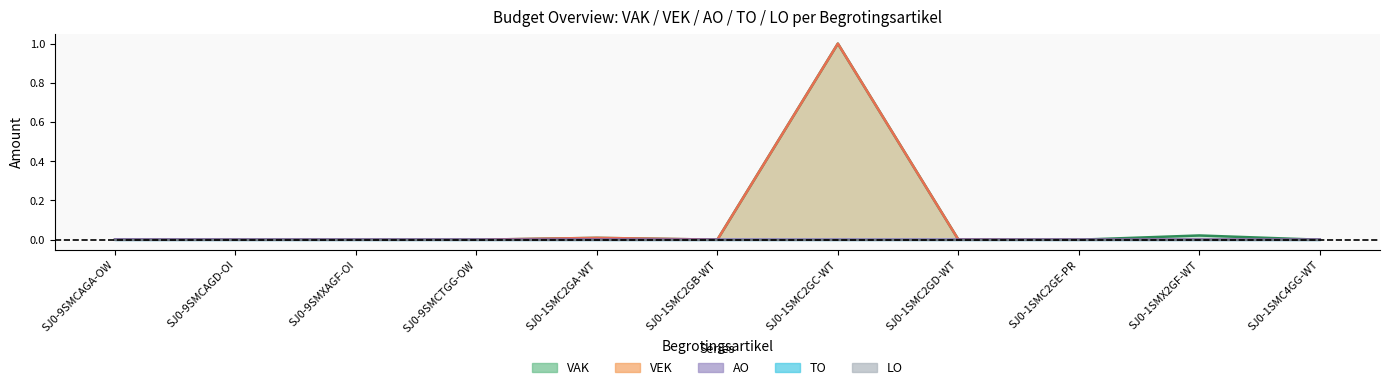

Does the chart have visible grid lines?

No